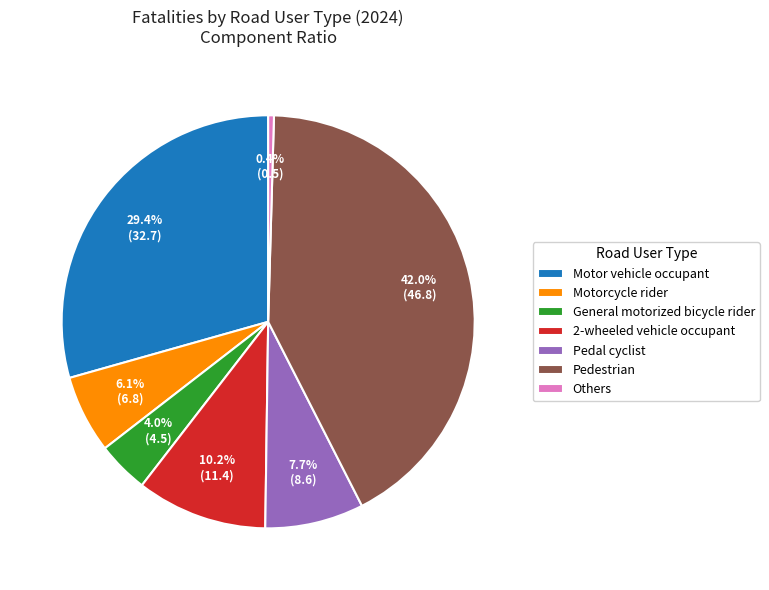

Rank the categories by value from highest to lowest.

Pedestrian, Motor vehicle occupant, 2-wheeled vehicle occupant, Pedal cyclist, Motorcycle rider, General motorized bicycle rider, Others